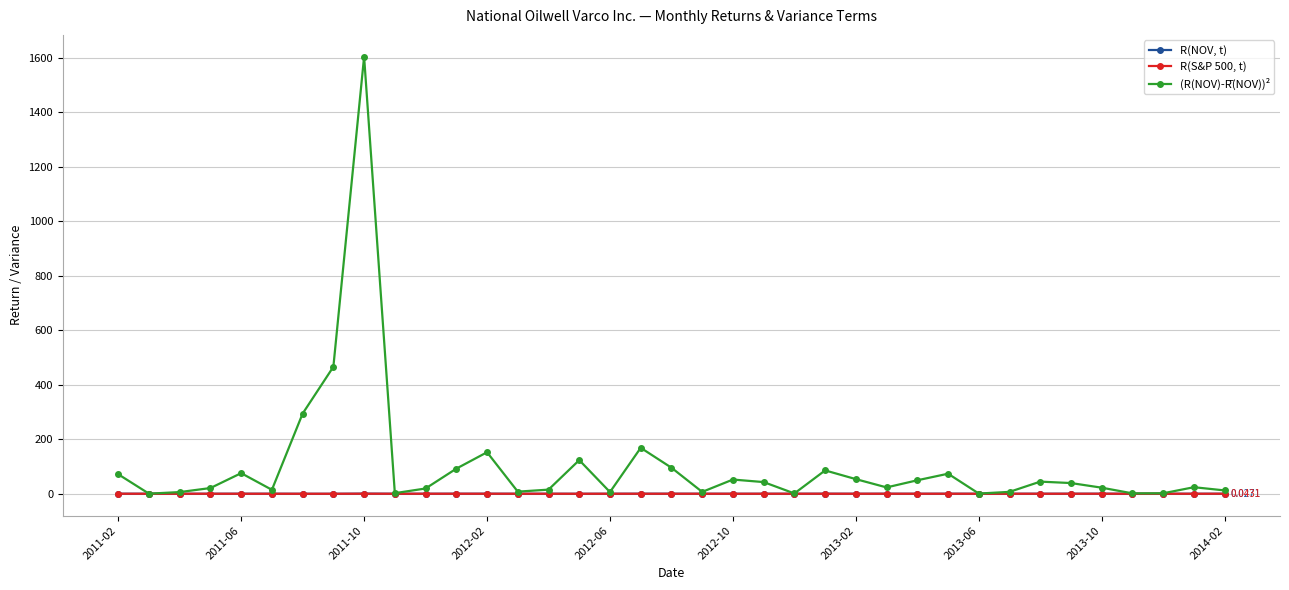

What is the smallest value displayed?

-0.2